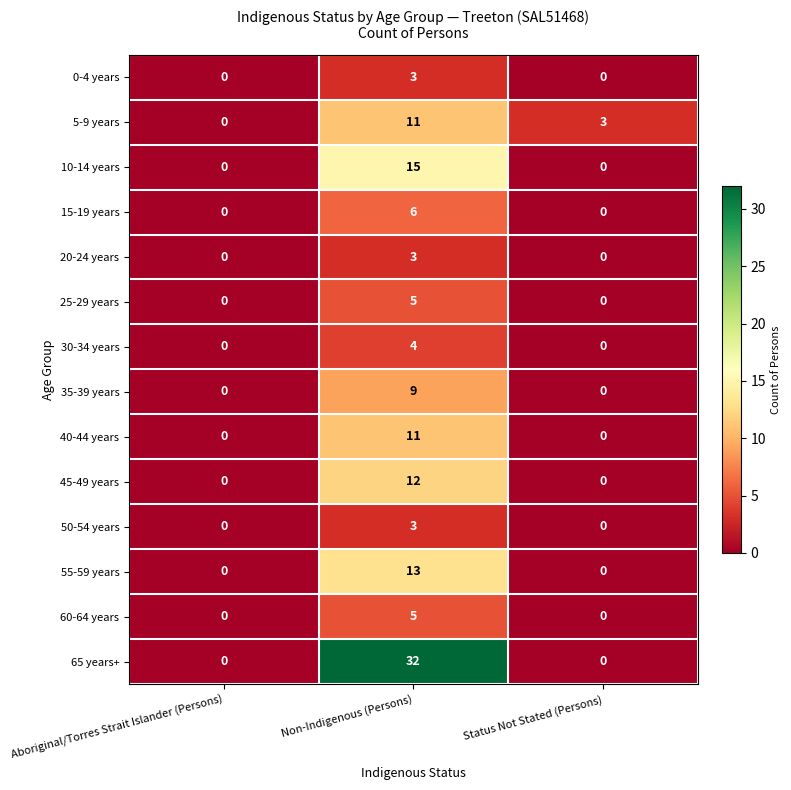

How many 20-24 years values are between 0 and 3?

3